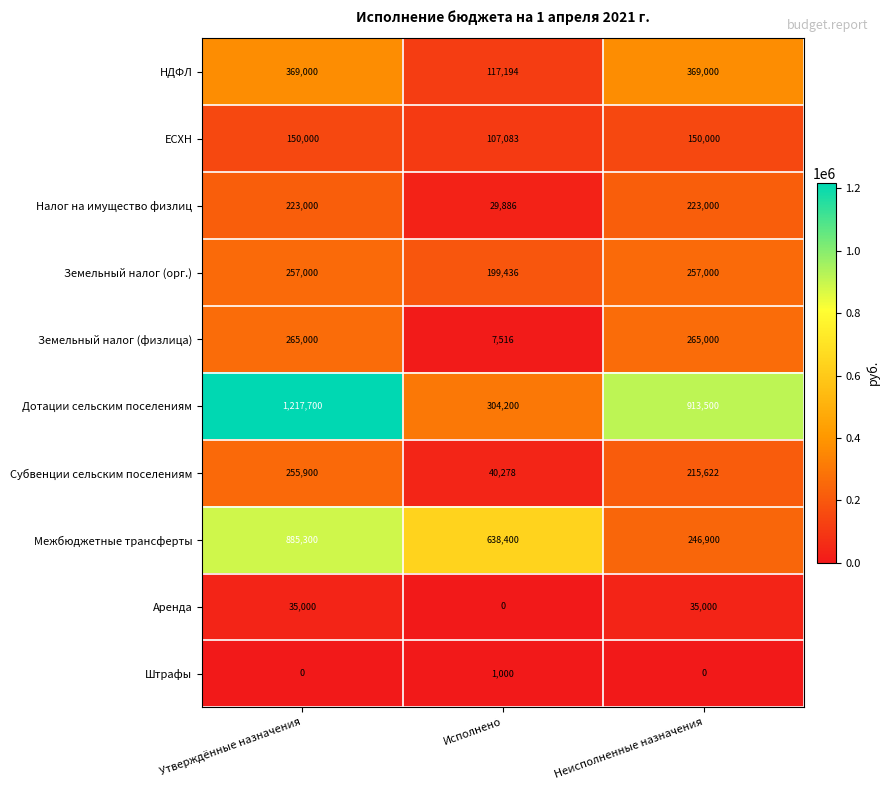

The Штрафы series shows 0 at Неисполненные назначения. True or false?

True